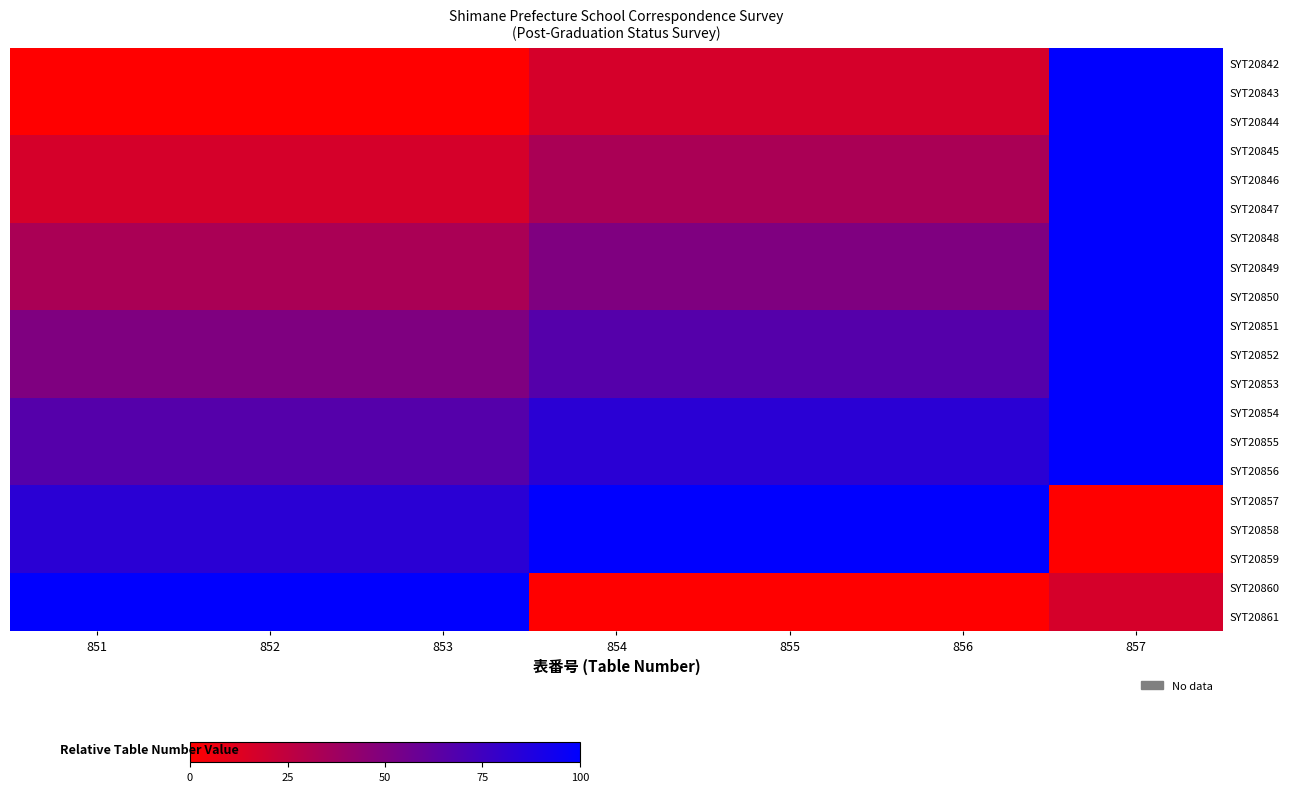

Which series has the largest range (max minus min)?

SYT20842